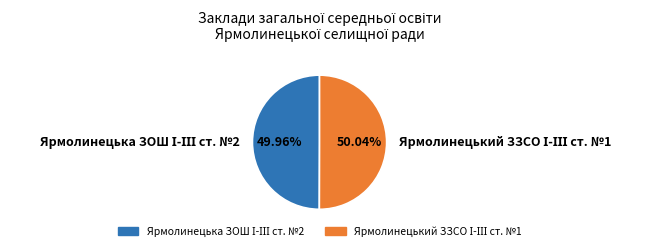

Does any single category account for the majority?

Yes